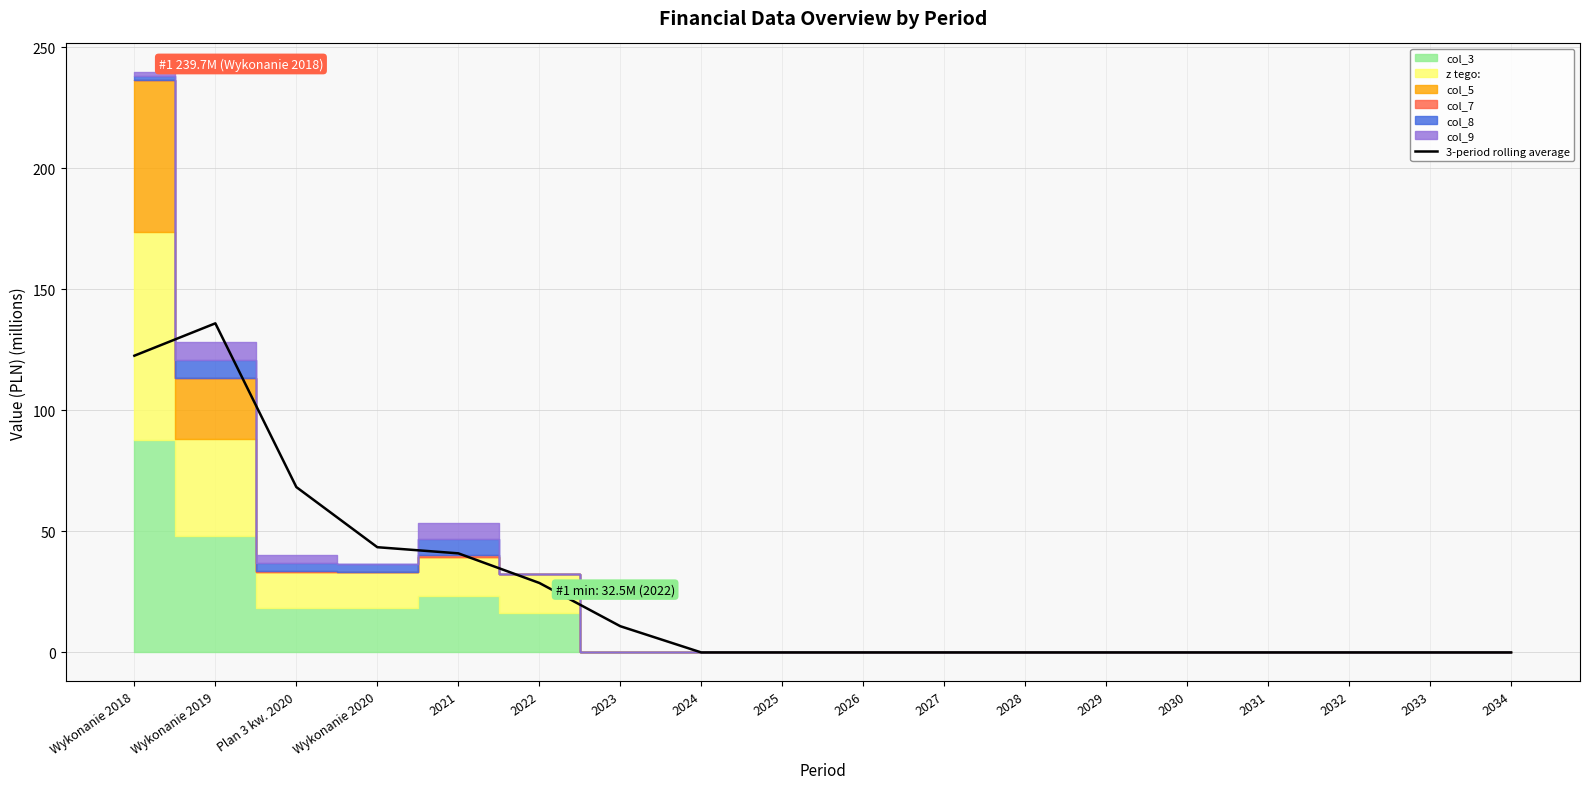

Where is the first local maximum?

Wykonanie 2019